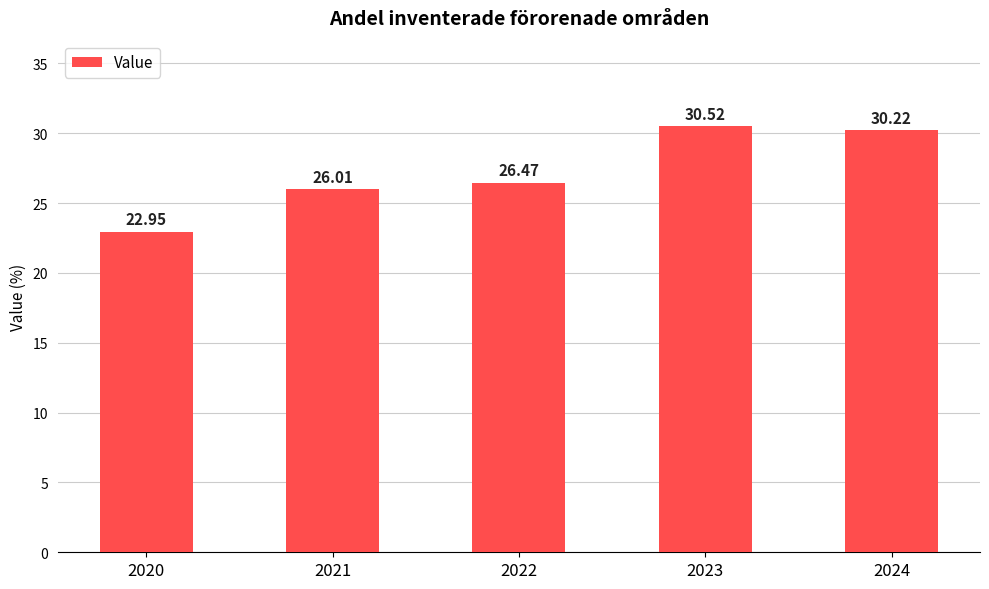

What is the average value?

27.2